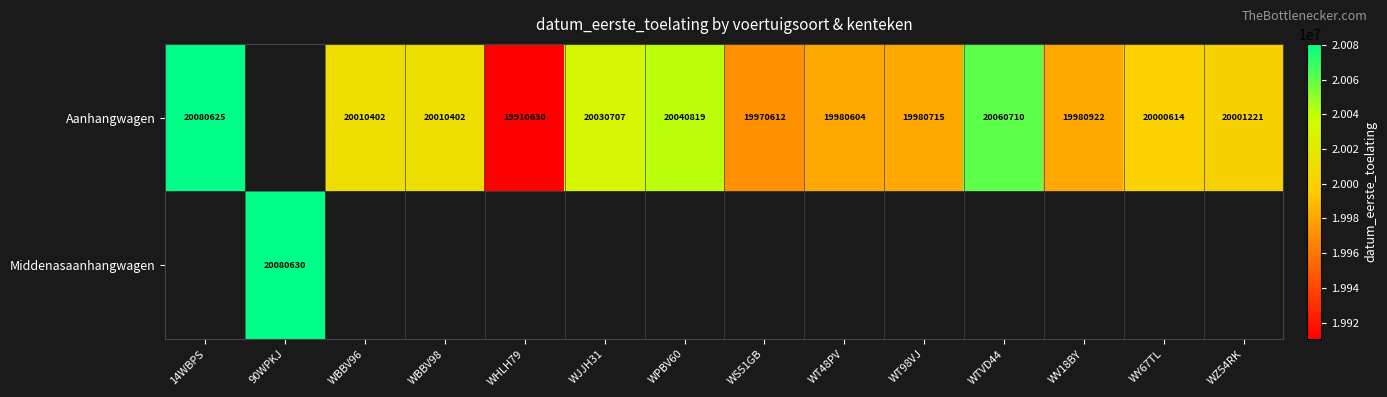

The value of Aanhangwagen at WS51GB is 19970612. True or false?

True